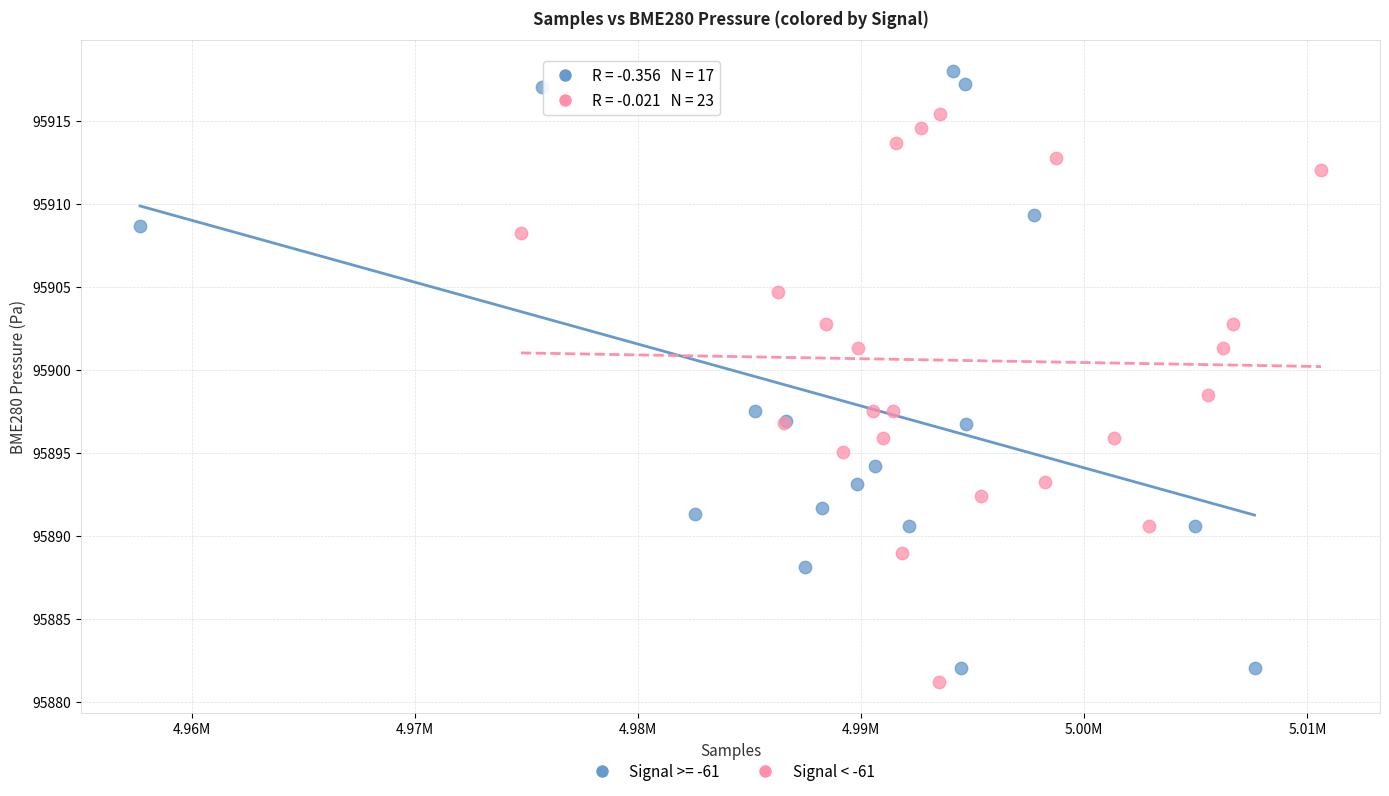

Which series reaches the maximum Y coordinate?

Signal >= -61